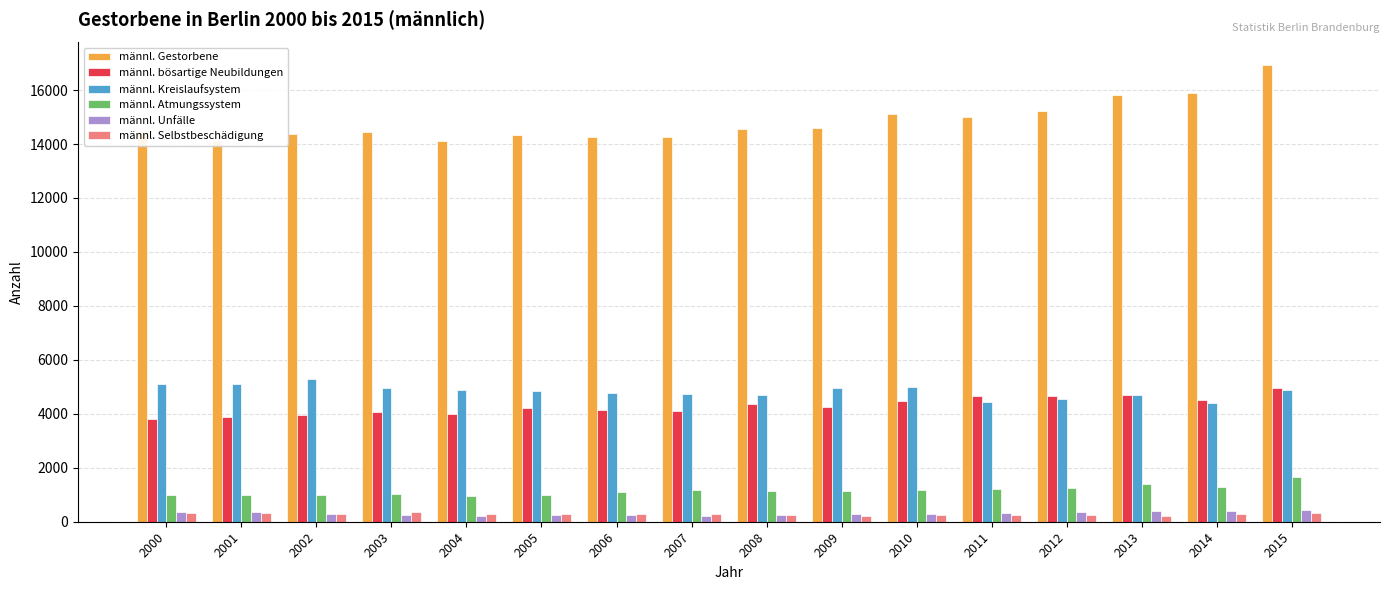

What is the minimum value shown in the chart?

201